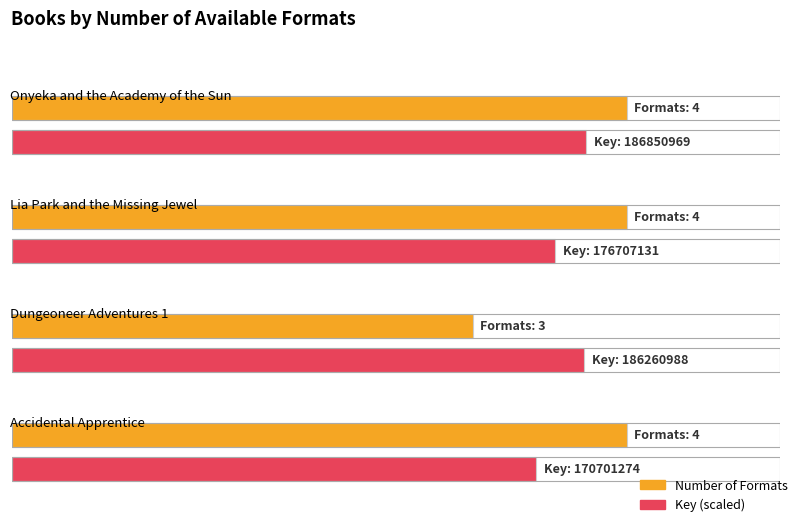

Where is the data nearest to the value 3?

Dungeoneer Adventures 1